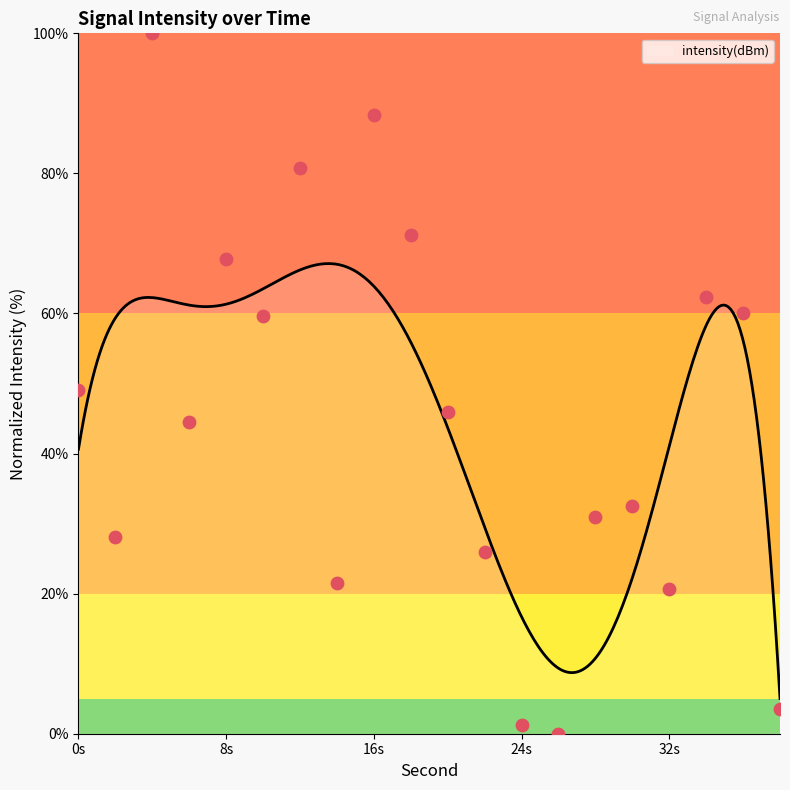

Which has a higher value, 28 or 30?

30